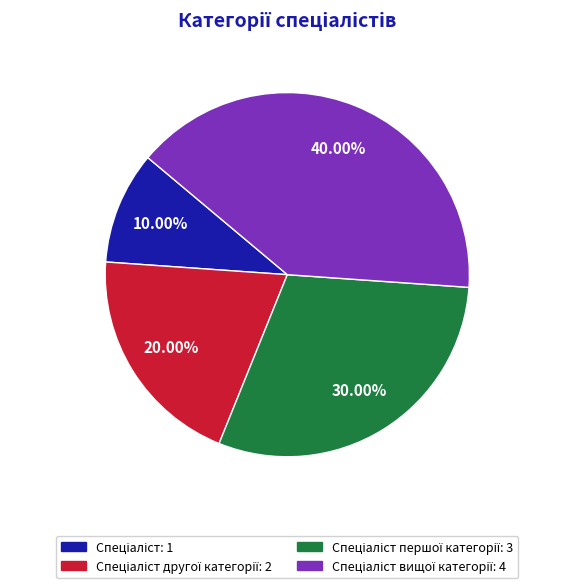

Is there any slice that represents more than half of the pie?

No